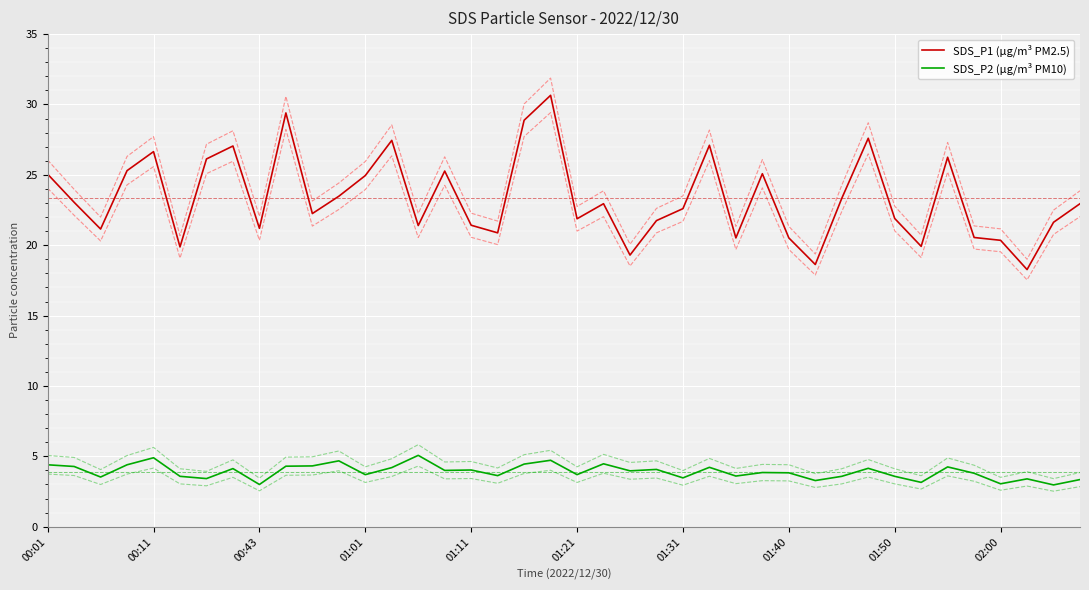

What is the average value of the SDS_P2 (µg/m³ PM10) series?

3.9